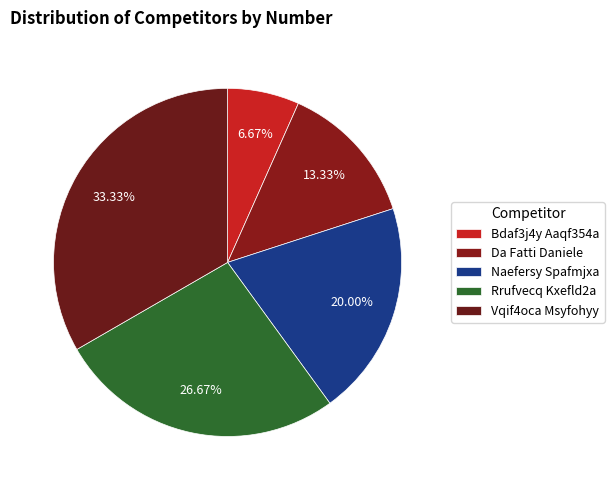

To the nearest percent, what portion does Bdaf3j4y Aaqf354a represent?

7%